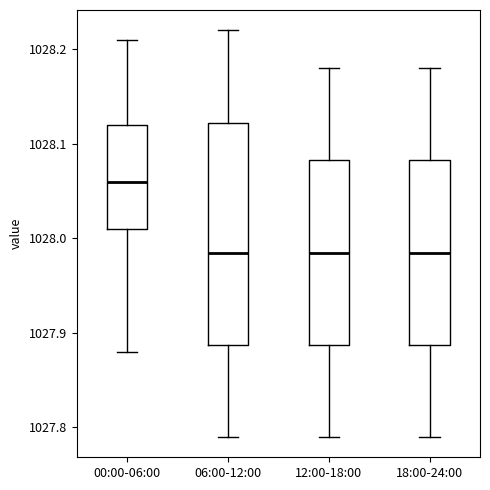

Comparing the boxes themselves (not the whiskers), which one is the tallest?

06:00-12:00